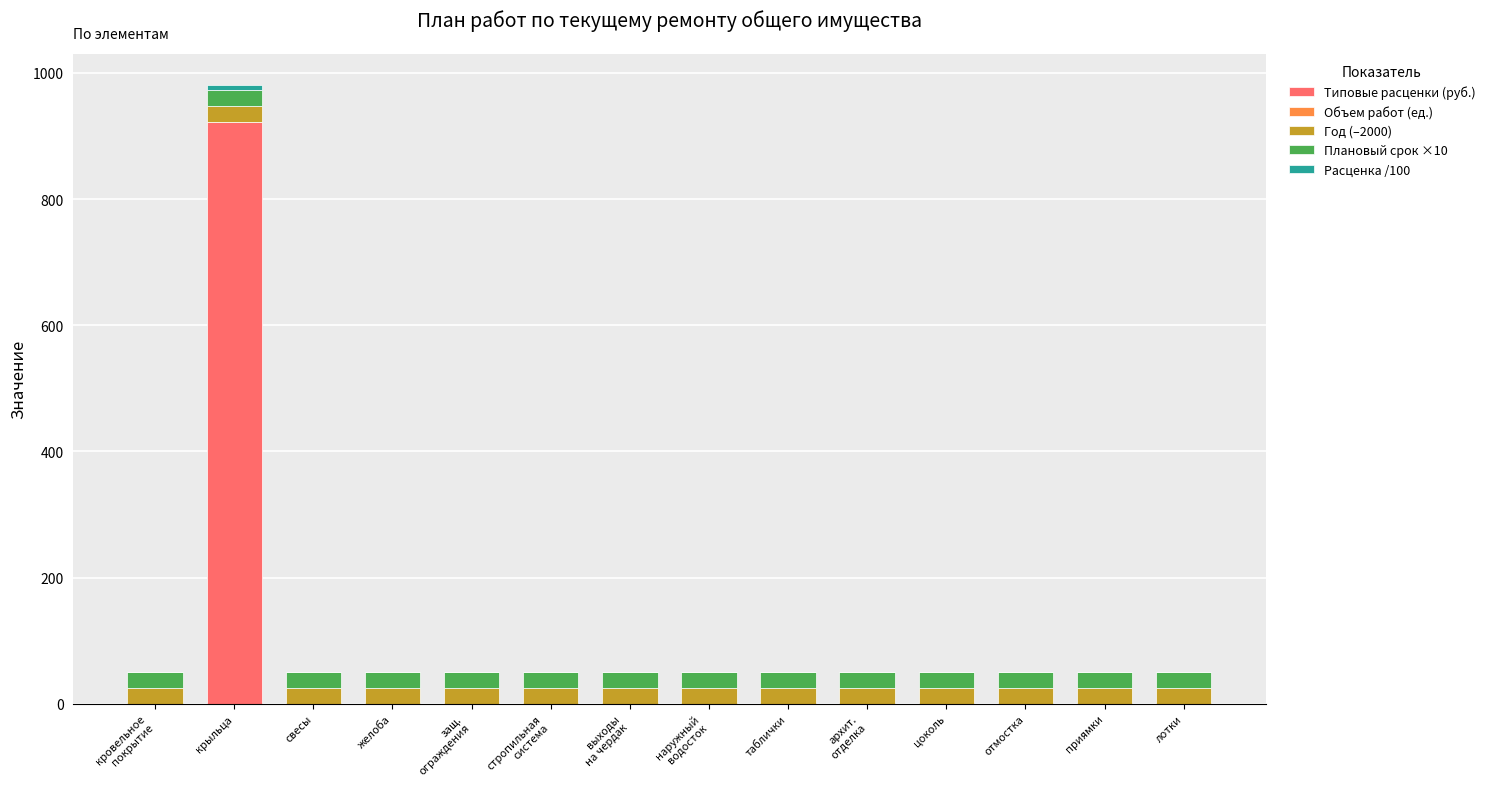

True or false: Типовые расценки (руб.) has a value of 0.0 at таблички.

True